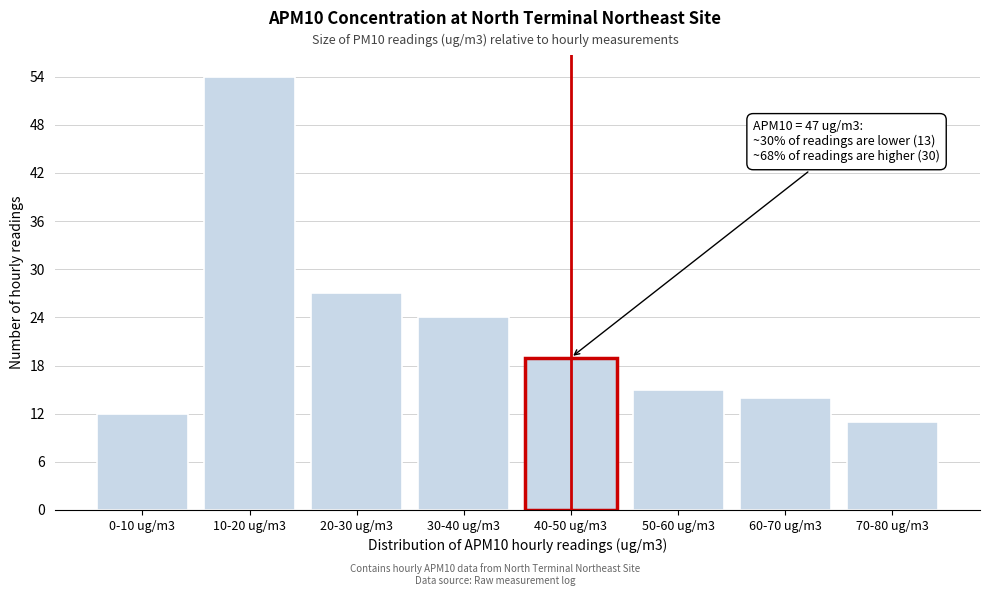

Reading left to right, transcribe all the data shown in this chart.

12	54	27	24	19	15	14	11